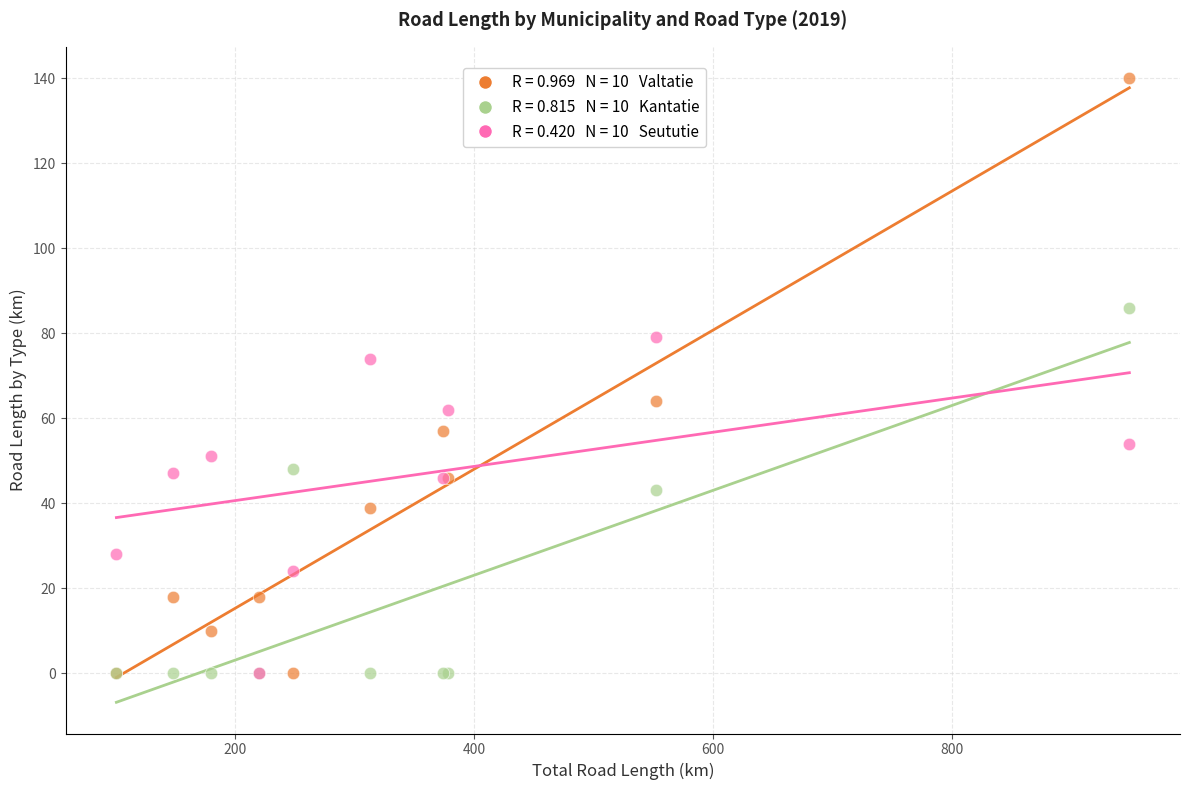

Across all series, what Y value is closest to 70?

74